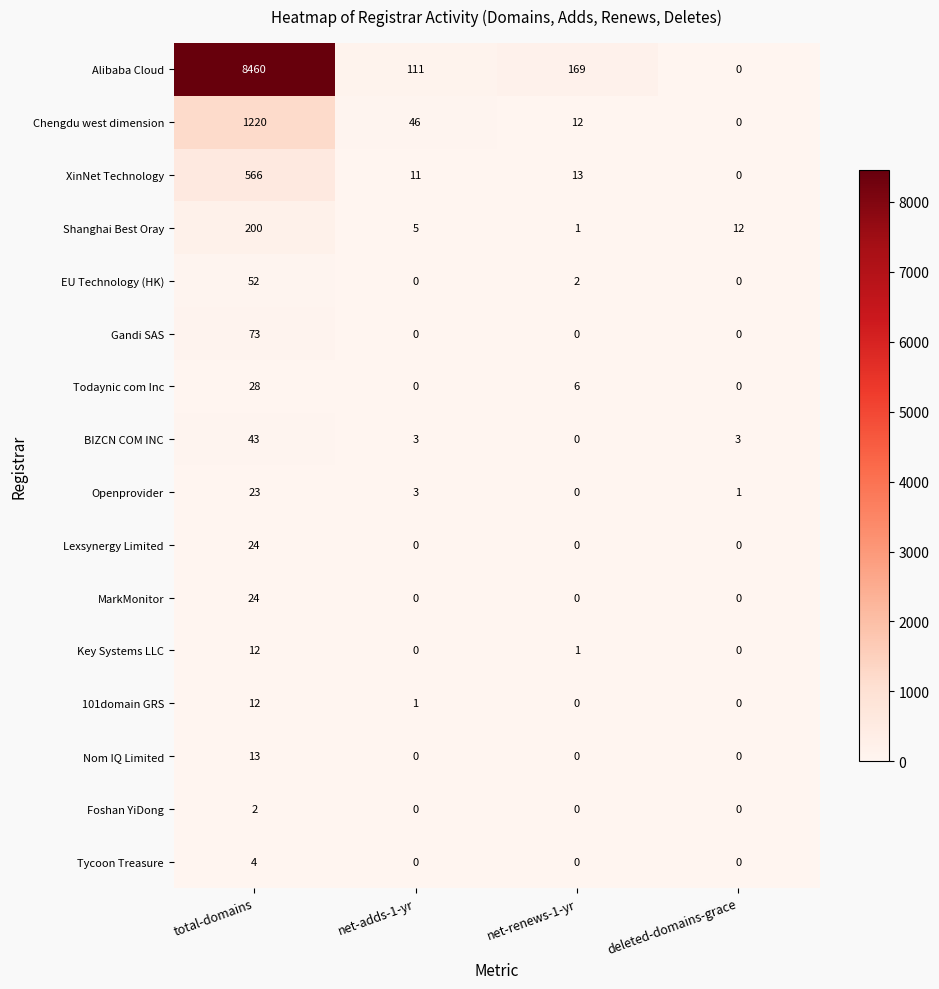

Where is 101domain GRS nearest to the value 6?

net-adds-1-yr